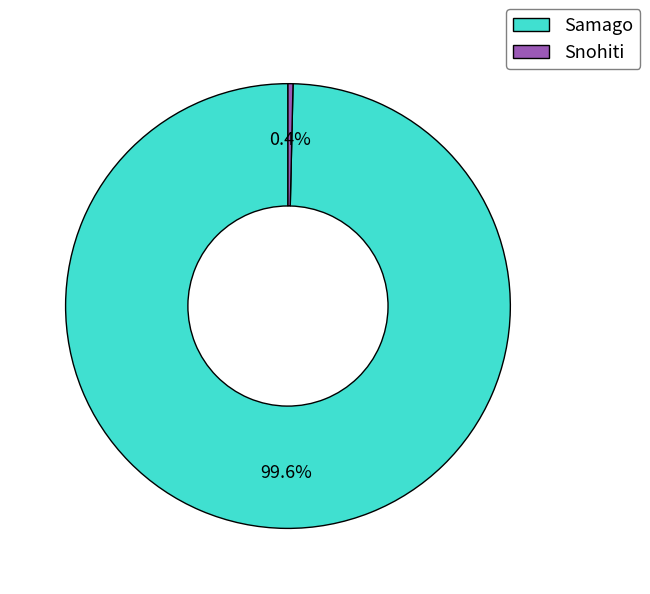

To the nearest percent, what is the difference between the Snohiti and Samago slice percentages?

99%